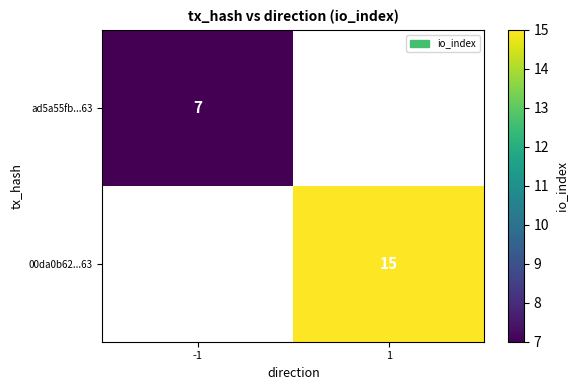

Count the number of data series in this chart.

2